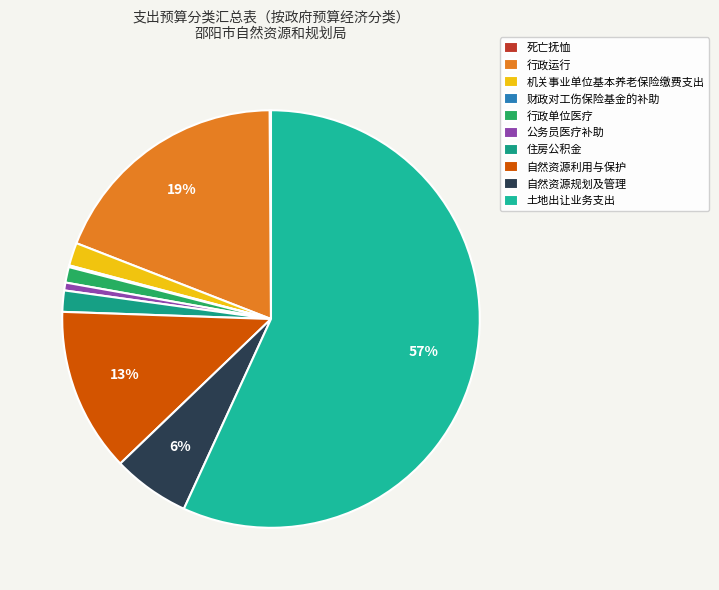

What portion of the pie excludes 土地出让业务支出?

43.2%